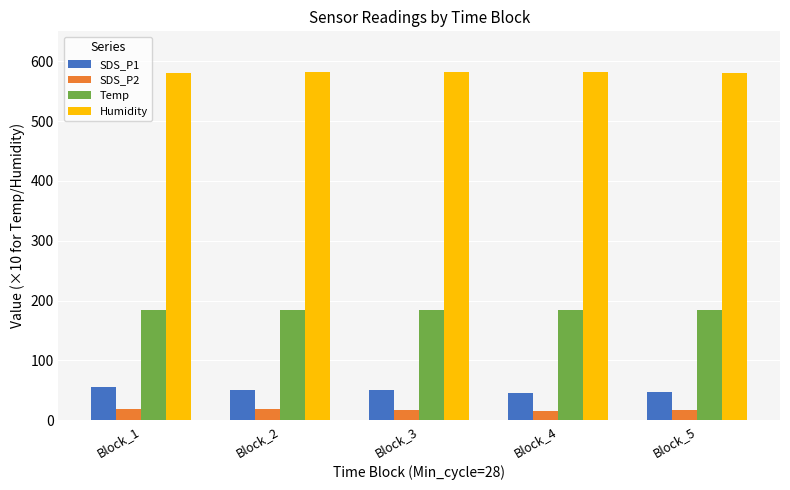

What is the value of the SDS_P1 bar at the 3rd from the left?

50.5